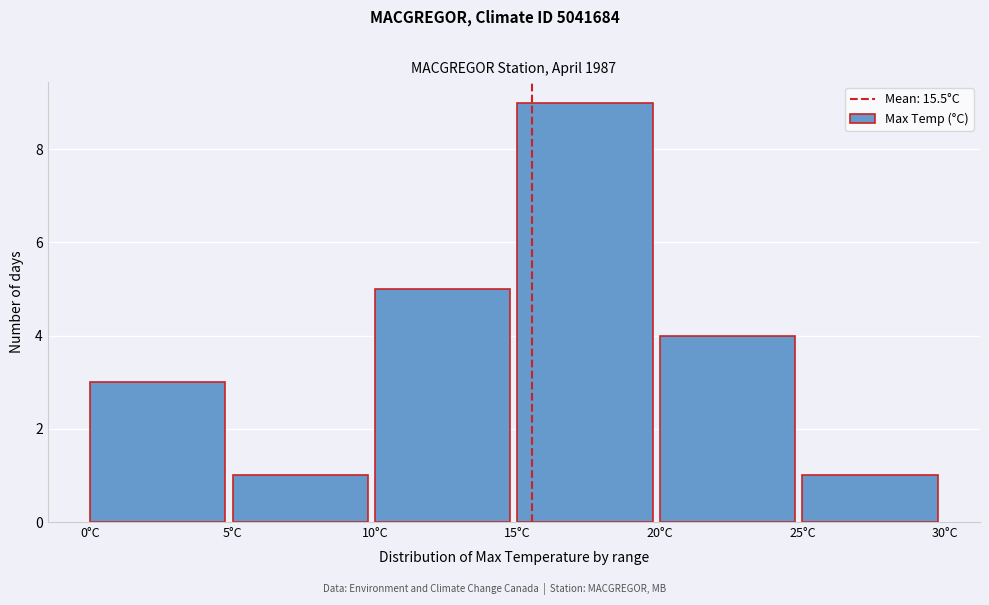

How tall is the bar that spans 25 to 30 on the x-axis? The values are not printed on the chart, so give them approximately, as read against the axis.

1